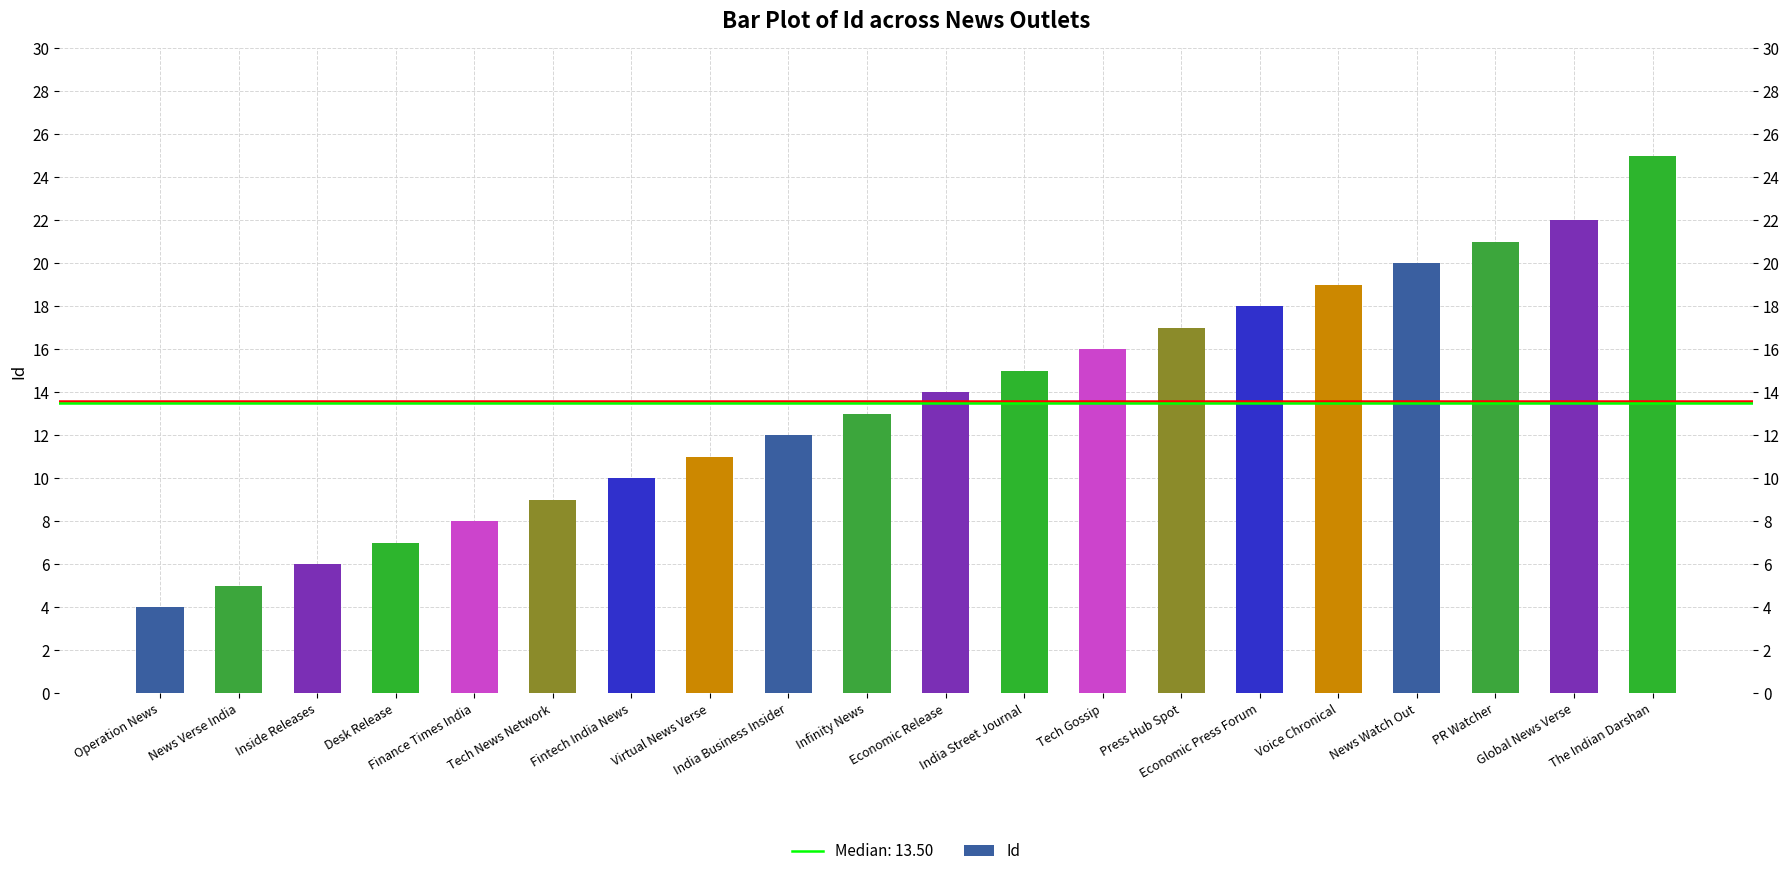

The chart shows a value of 5 at News Verse India. True or false?

True